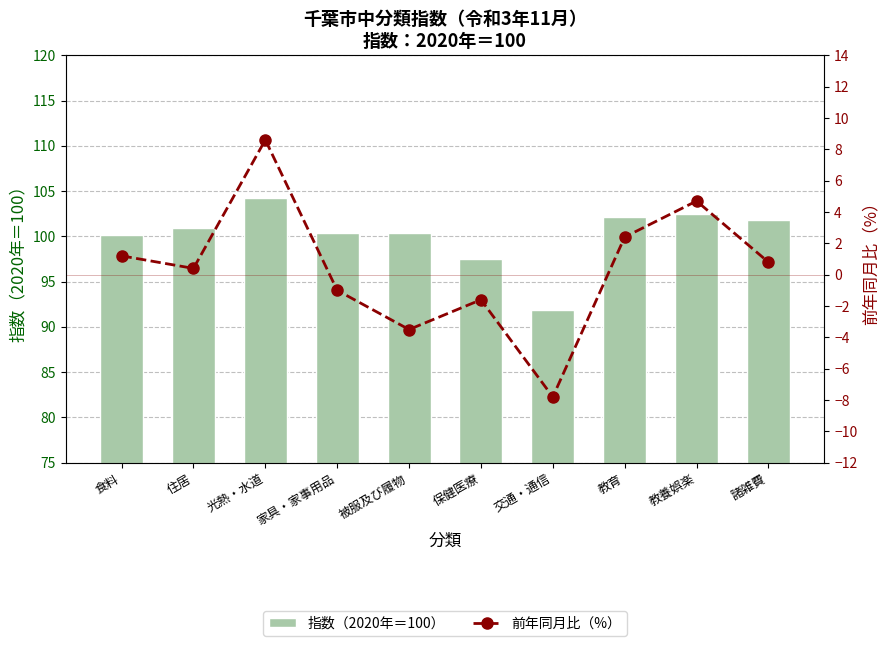

Is it true that 前年同月比（%） equals 4.7 at 教養娯楽?

True